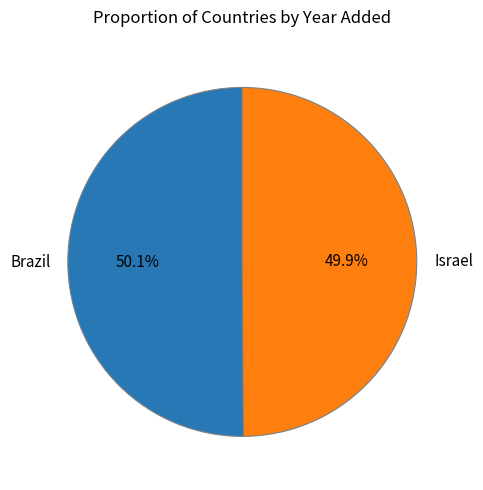

Approximately how many times larger is the value at Brazil compared to Israel?

1.0